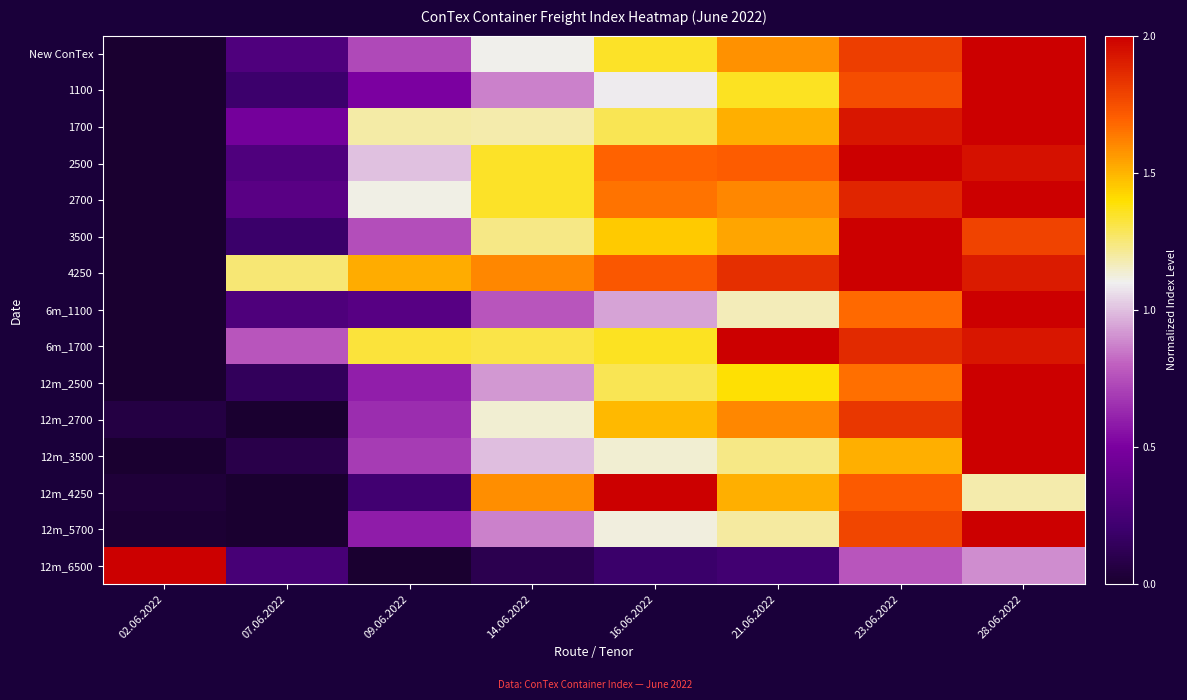

Which category has the lowest value across all series?

02.06.2022